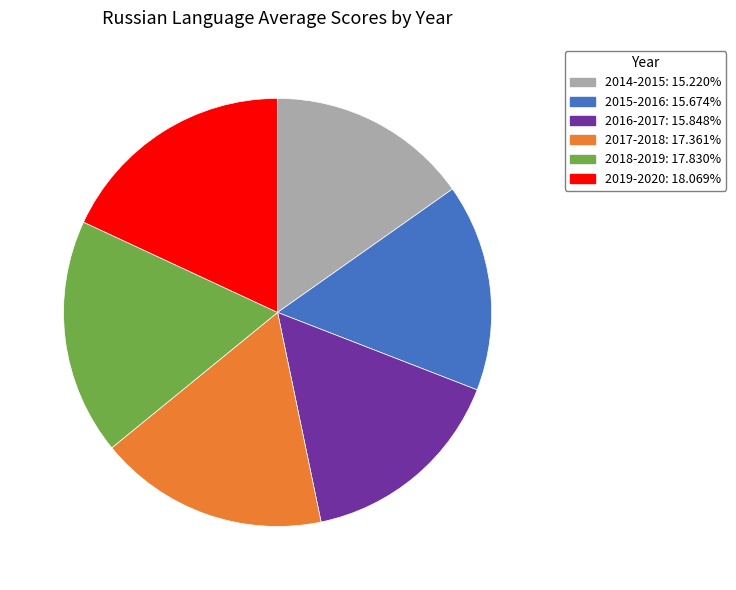

Is there a majority slice in this chart?

No